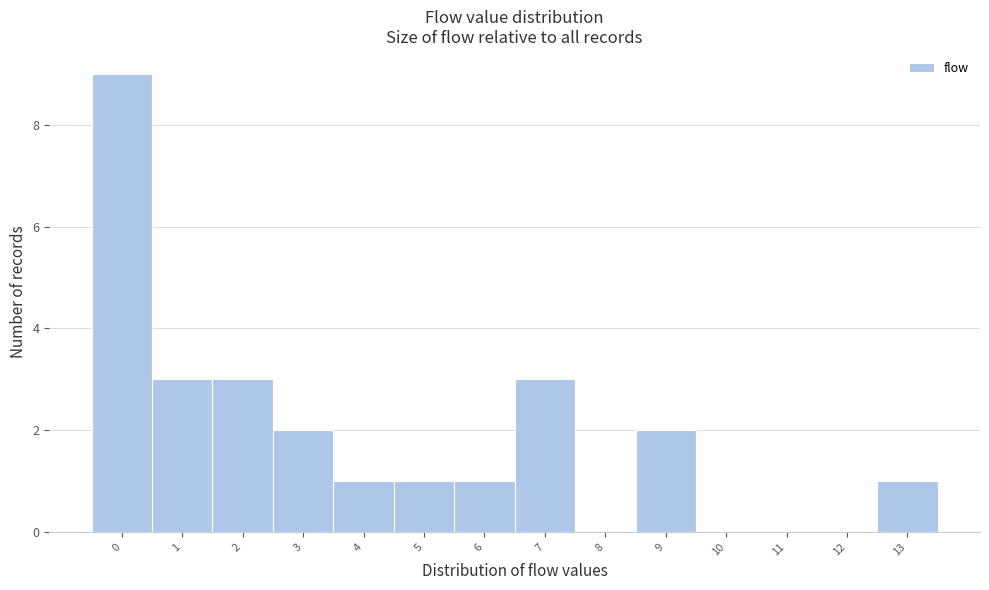

Reading left to right, list every bar in this chart as the range it spans on the x-axis followed by its height. The values are not printed on the chart, so give them approximately, as read against the axis.

-0.5 to 0.5: 9
0.5 to 1.5: 3
1.5 to 2.5: 3
2.5 to 3.5: 2
3.5 to 4.5: 1
4.5 to 5.5: 1
5.5 to 6.5: 1
6.5 to 7.5: 3
7.5 to 8.5: 0
8.5 to 9.5: 2
9.5 to 10.5: 0
10.5 to 11.5: 0
11.5 to 12.5: 0
12.5 to 13.5: 1